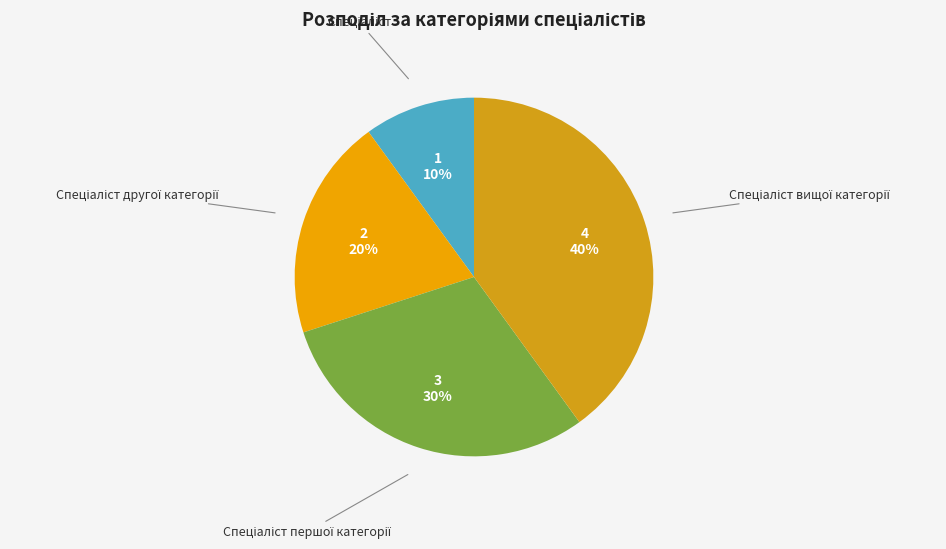

To the nearest percent, what is the difference between the largest and smallest slice percentages?

30%